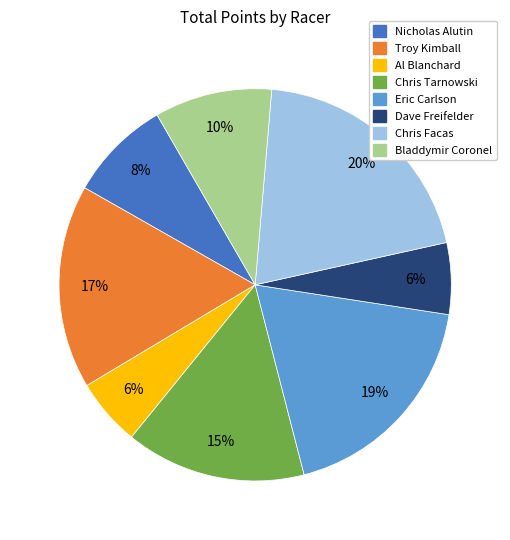

Approximately how many times larger is the value at Troy Kimball compared to Chris Tarnowski?

1.1